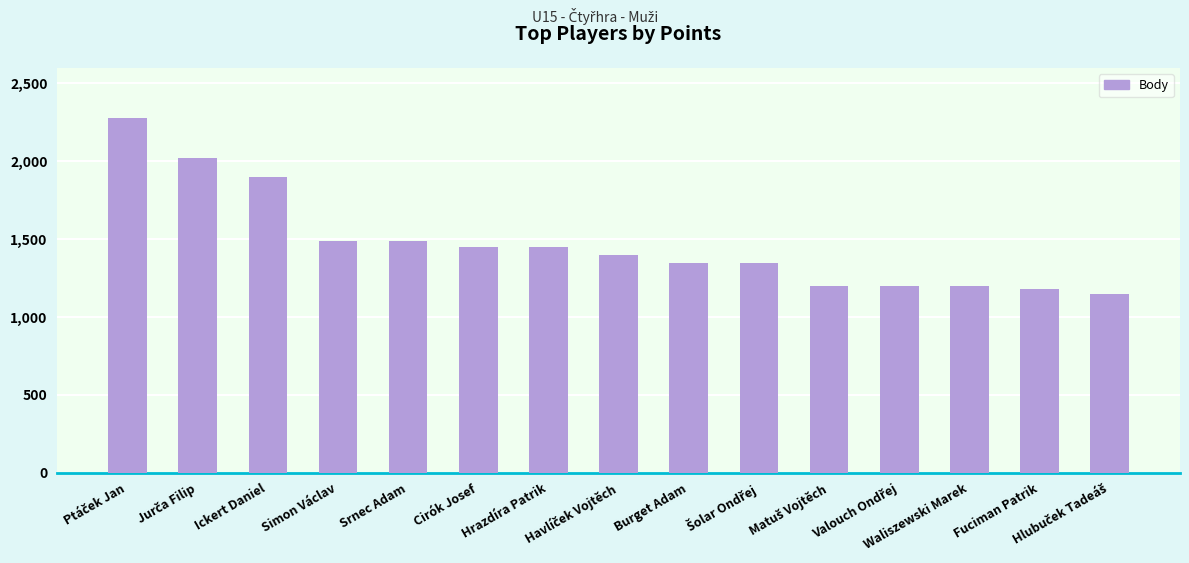

What is the average value?

1474